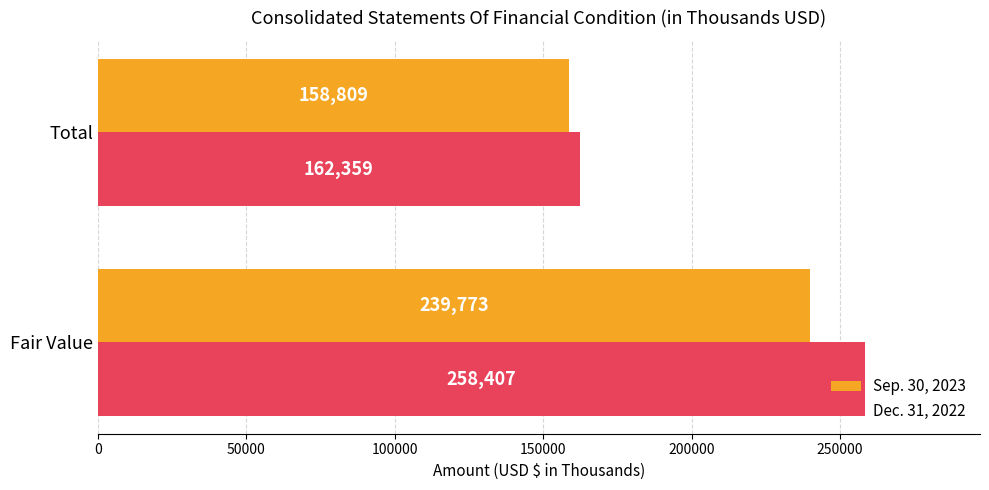

What is the difference between the maximum and minimum values in the Sep. 30, 2023 series?

80964